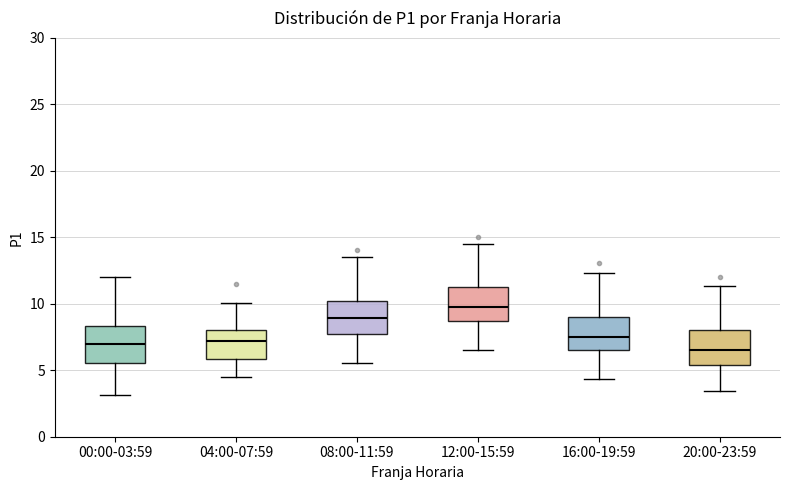

Reading left to right, transcribe this box plot: for each box, give where its median line is, the range the box spans, and where its two whiskers end, as read against the y-axis. The values are not printed on the chart, so give them approximately, as read against the axis.

00:00-03:59: median 7.0, box 5.5 to 8.5, whiskers 3.0 to 12.0
04:00-07:59: median 7.0, box 6.0 to 8.0, whiskers 4.5 to 10.0
08:00-11:59: median 9.0, box 7.5 to 10.0, whiskers 5.5 to 13.5
12:00-15:59: median 9.5, box 8.5 to 11.0, whiskers 6.5 to 14.5
16:00-19:59: median 7.5, box 6.5 to 9.0, whiskers 4.5 to 12.5
20:00-23:59: median 6.5, box 5.5 to 8.0, whiskers 3.5 to 11.5